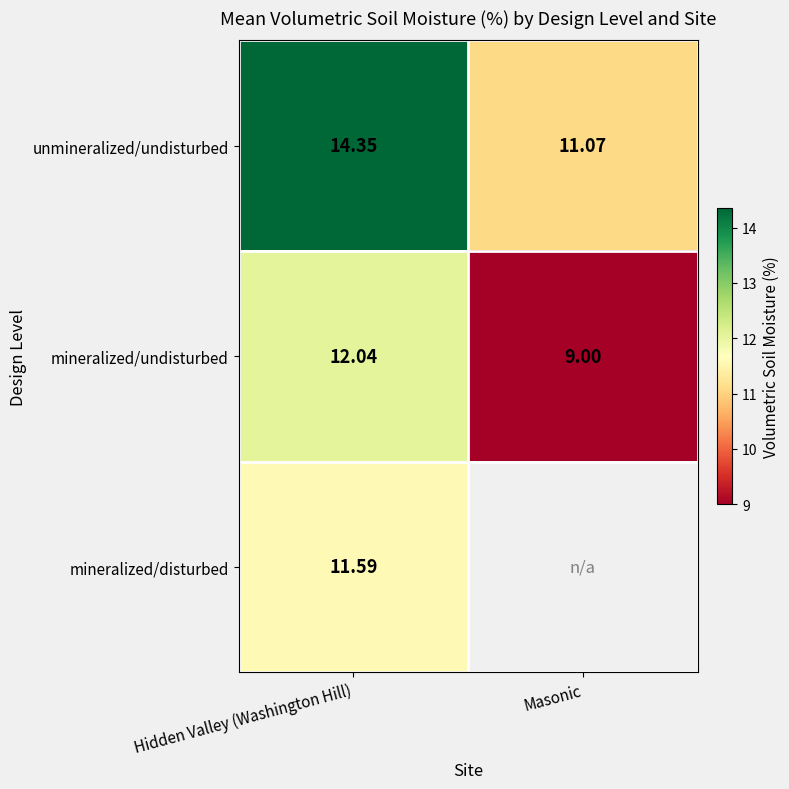

Rank the categories by unmineralized/undisturbed value from lowest to highest.

Masonic, Hidden Valley (Washington Hill)